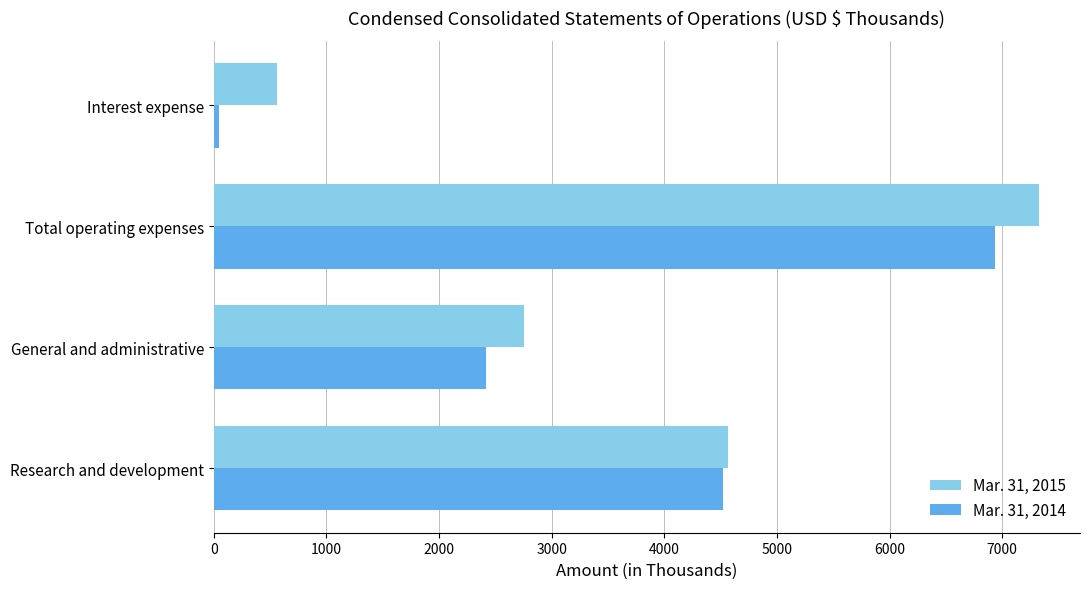

What is the smallest value displayed?

43